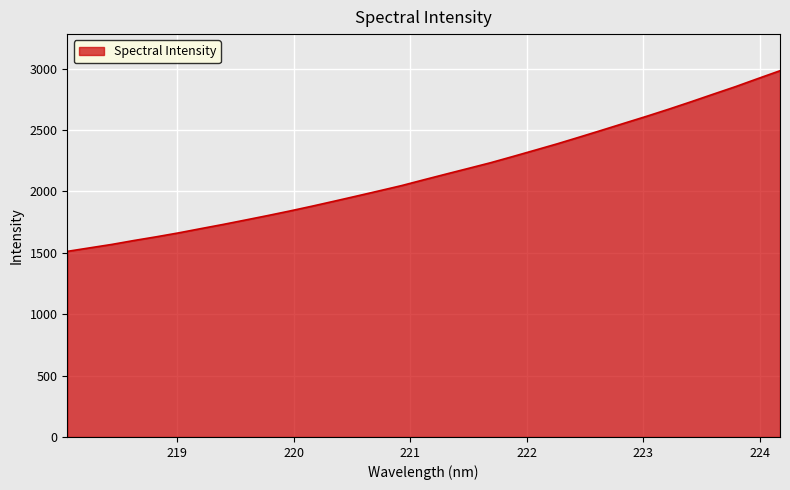

True or false: there are more than 1 points higher than both neighbors.

False